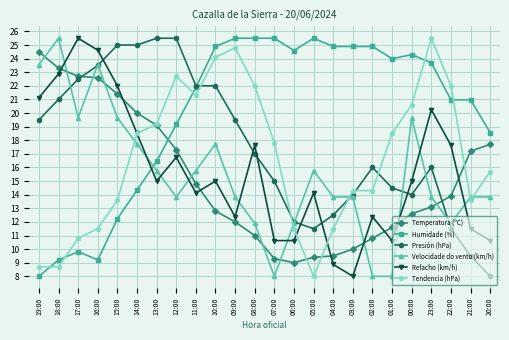

What is the lowest value of the Velocidade do vento (km/h) series?

8.0